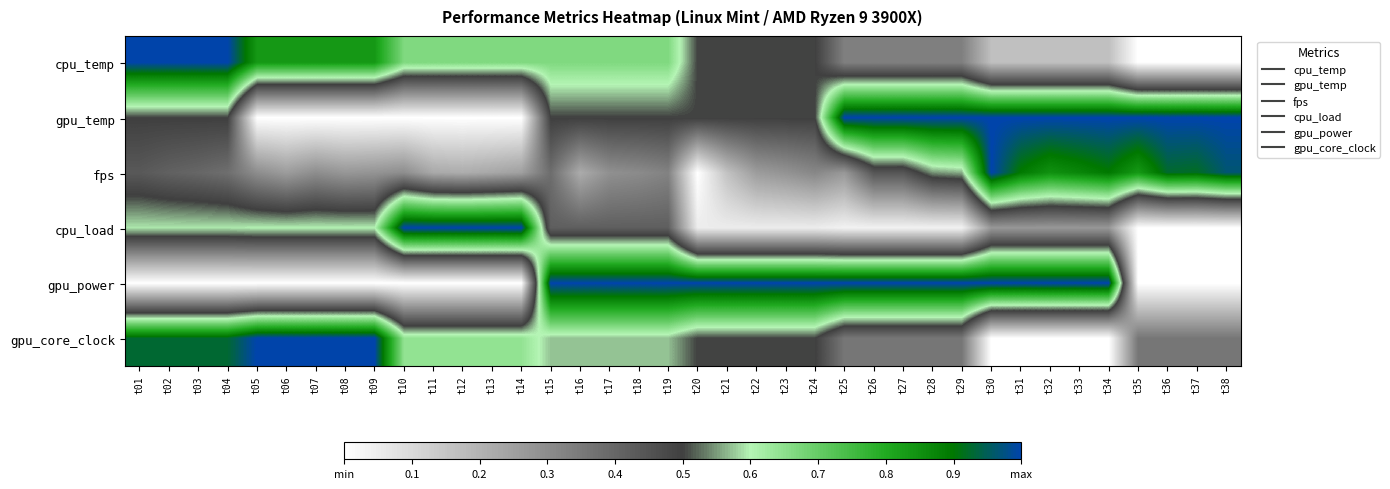

Between t20 and t29, which is larger?

t20